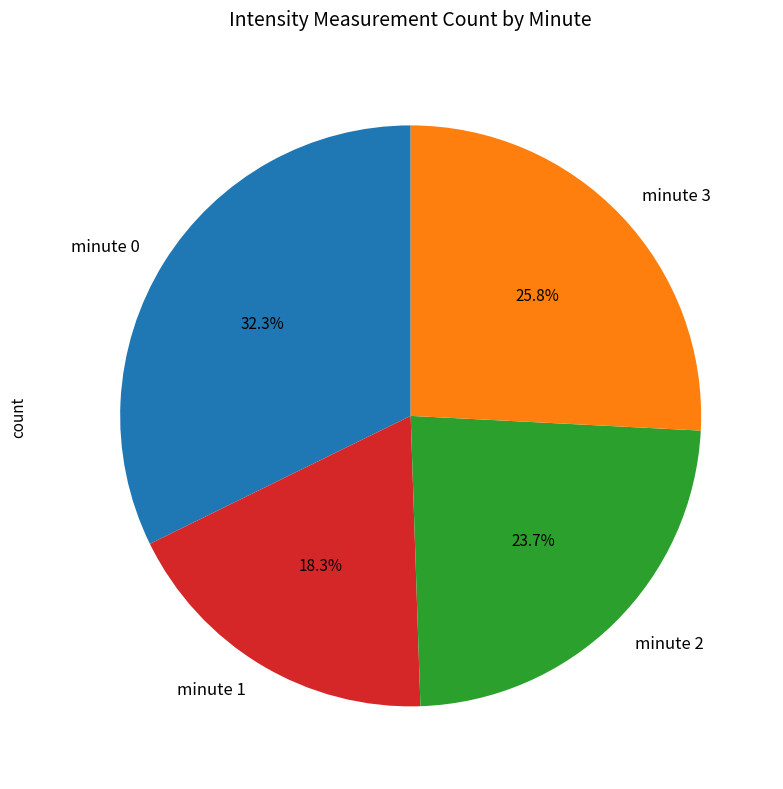

Does any single category account for the majority?

No